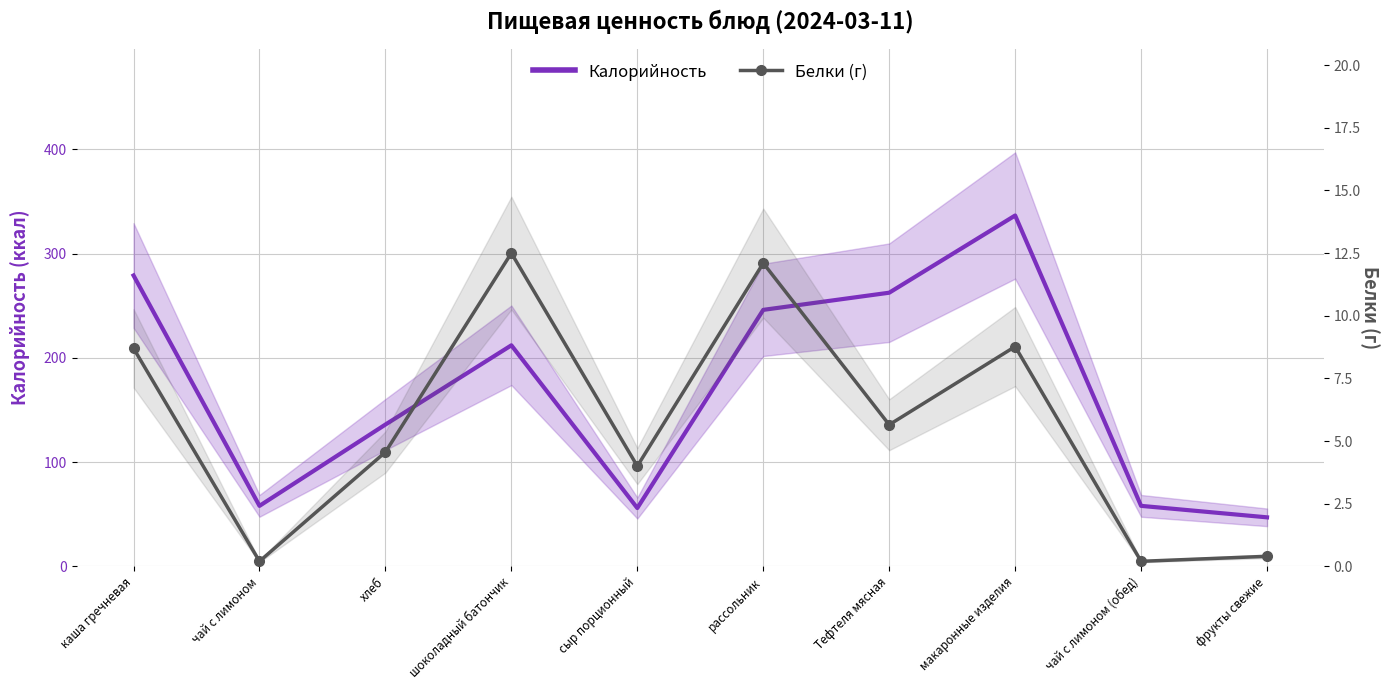

Between чай с лимоном and шоколадный батончик, which is larger?

шоколадный батончик